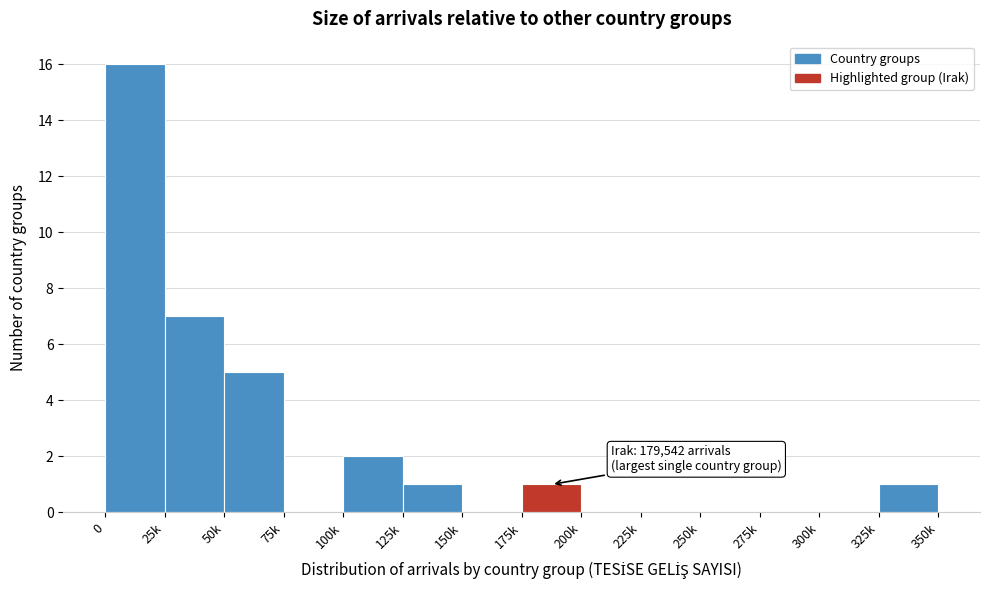

Reading left to right, what are all the values shown in this chart?

0=16	25k=7	50k=5	75k=0	100k=2	125k=1	150k=0	175k=1	200k=0	225k=0	250k=0	275k=0	300k=0	325k=1